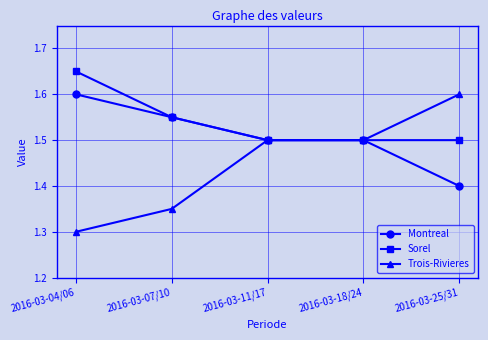

How many series are shown in this chart?

3